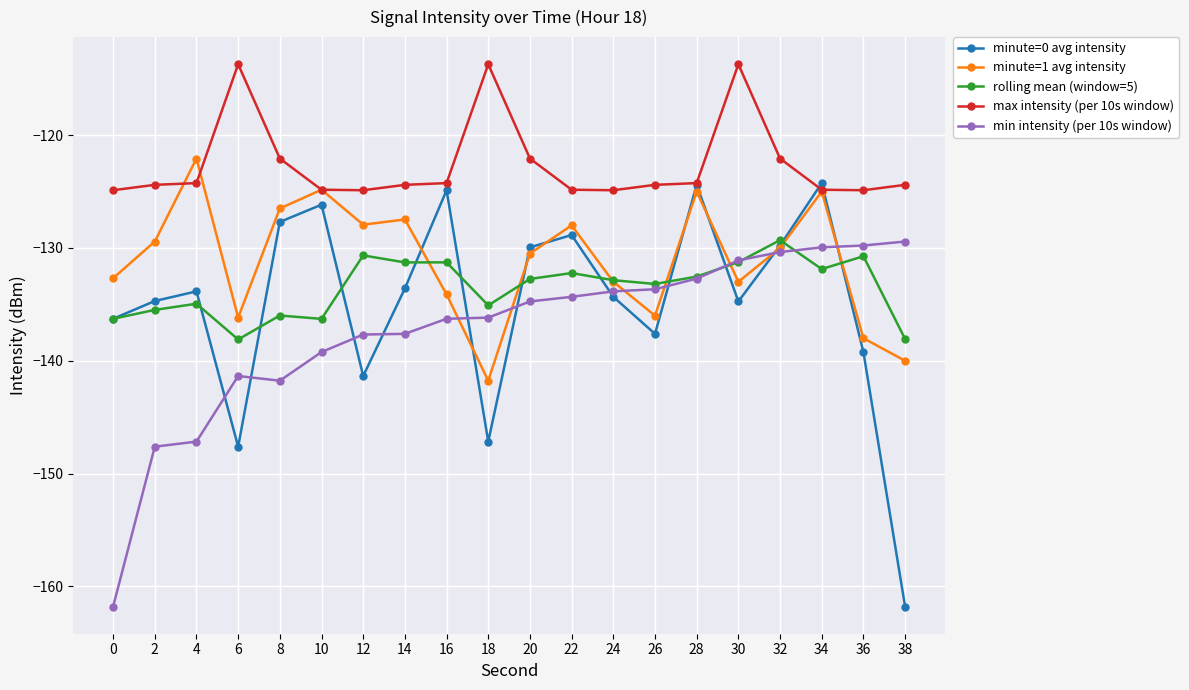

Which series ends up on top after the final intersection of minute=0 avg intensity and min intensity (per 10s window)?

min intensity (per 10s window)